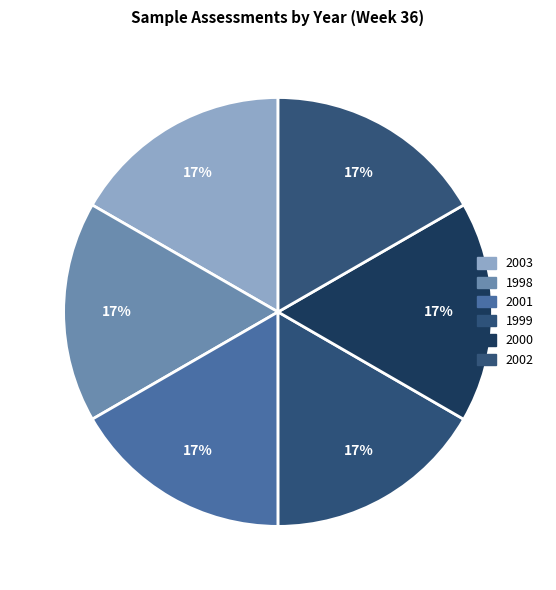

How many segments does this pie chart have?

6